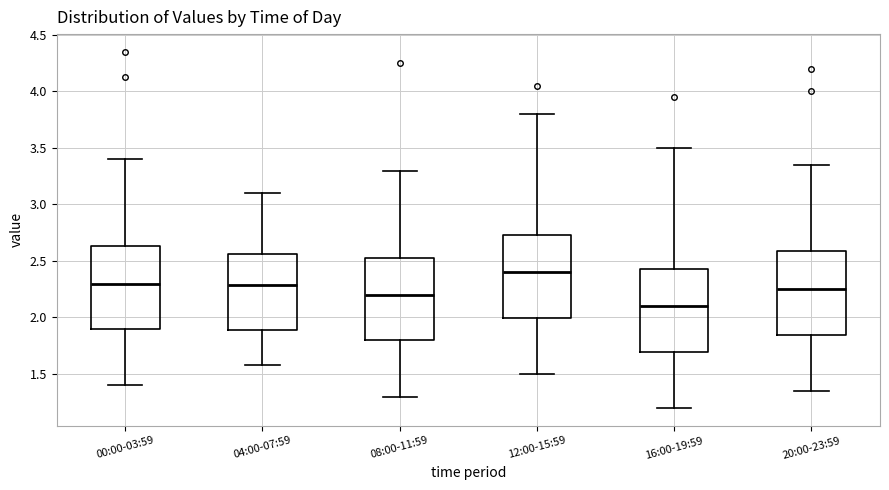

Reading left to right, read every box against the y-axis: the position of its median line, the range the box covers, and the ends of its whiskers. The values are not printed on the chart, so give them approximately, as read against the axis.

00:00-03:59: median 2.30, box 1.90 to 2.65, whiskers 1.40 to 3.40
04:00-07:59: median 2.30, box 1.90 to 2.55, whiskers 1.60 to 3.10
08:00-11:59: median 2.20, box 1.80 to 2.55, whiskers 1.30 to 3.30
12:00-15:59: median 2.40, box 2.00 to 2.75, whiskers 1.50 to 3.80
16:00-19:59: median 2.10, box 1.70 to 2.45, whiskers 1.20 to 3.50
20:00-23:59: median 2.25, box 1.85 to 2.60, whiskers 1.35 to 3.35